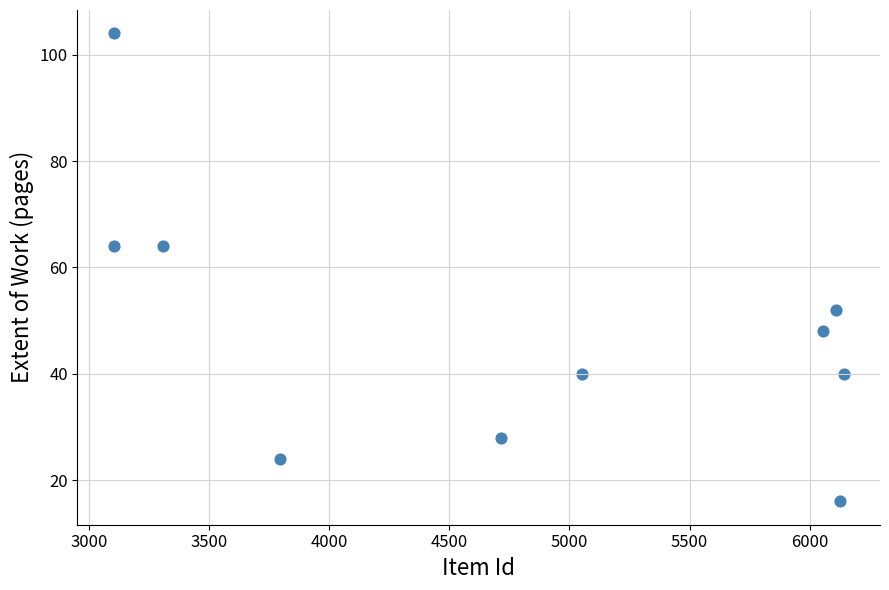

What is the average X value?

4752